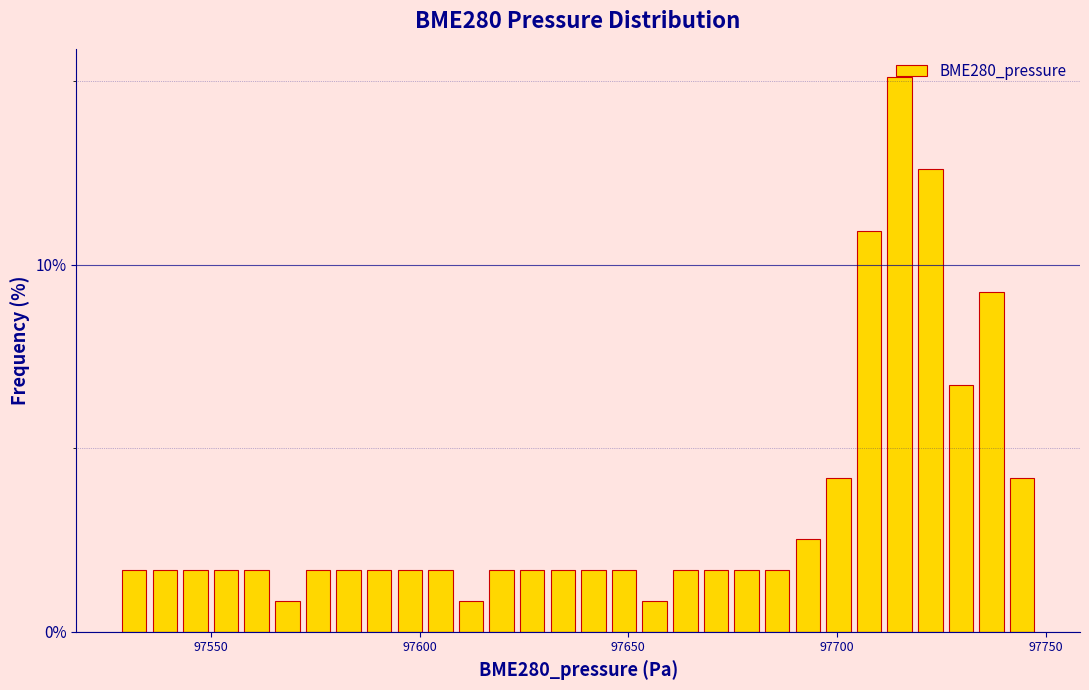

Around what value on the x-axis is the tallest bar? Give the approximate position of its centre, as read against the axis.

97715